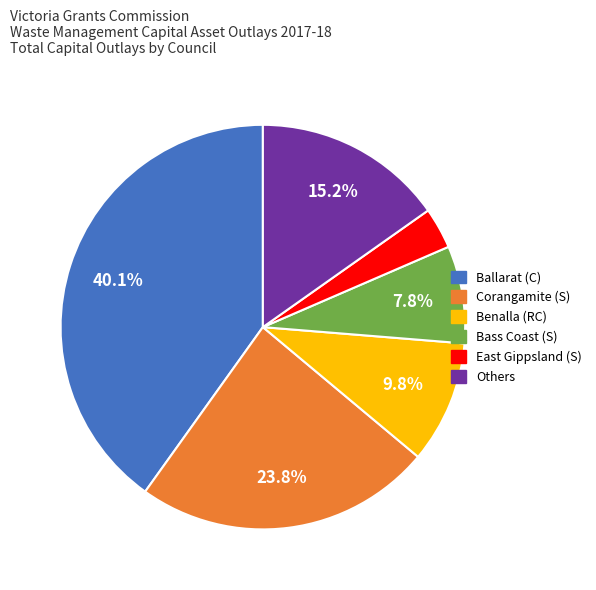

Is there a majority slice in this chart?

No